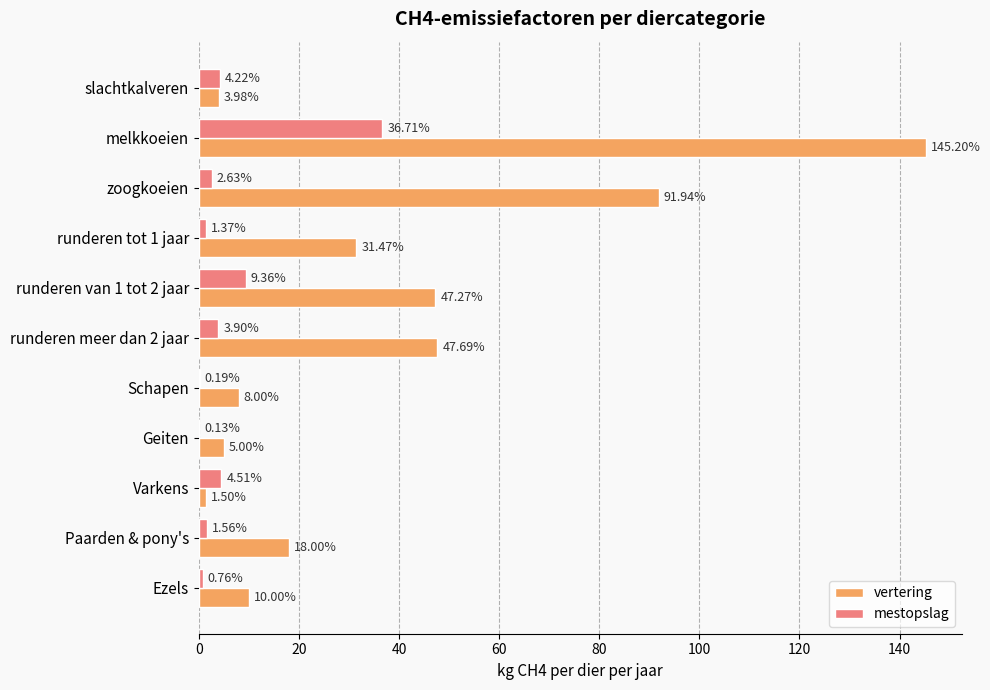

How many distinct data groups are displayed?

2